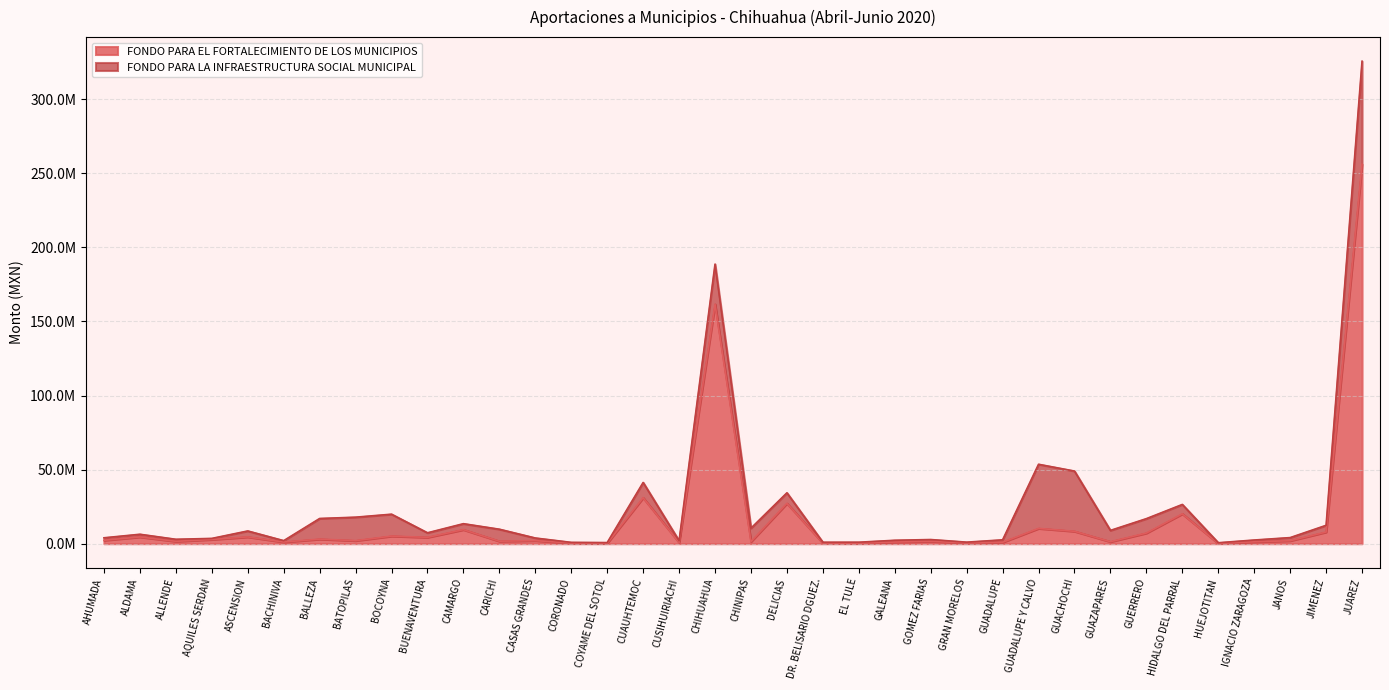

List the labels in order of value, smallest first.

HUEJOTITAN, COYAME DEL SOTOL, EL TULE, CORONADO, GRAN MORELOS, DR. BELISARIO DGUEZ., CUSIHUIRIACHI, GUADALUPE, GALEANA, BACHINIVA, IGNACIO ZARAGOZA, GUAZAPARES, CHINIPAS, ALLENDE, GOMEZ FARIAS, CARICHI, JANOS, BATOPILAS, CASAS GRANDES, AHUMADA, AQUILES SERDAN, BALLEZA, BUENAVENTURA, ALDAMA, ASCENSION, BOCOYNA, GUERRERO, JIMENEZ, GUACHOCHI, CAMARGO, GUADALUPE Y CALVO, HIDALGO DEL PARRAL, DELICIAS, CUAUHTEMOC, CHIHUAHUA, JUAREZ